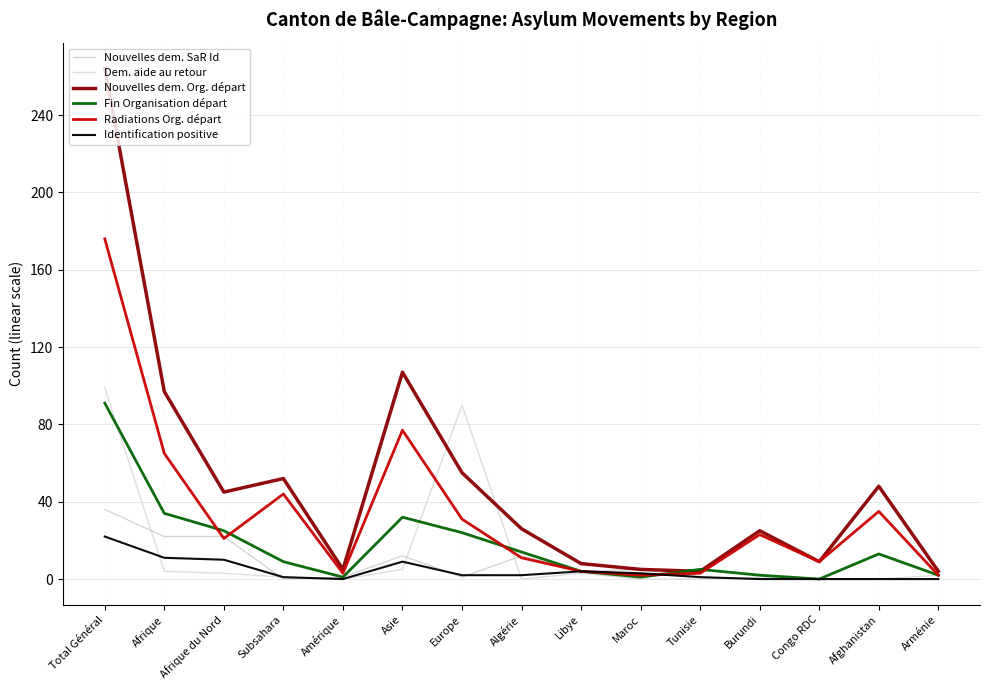

What is the label of the 3rd point from the left?

Afrique du Nord